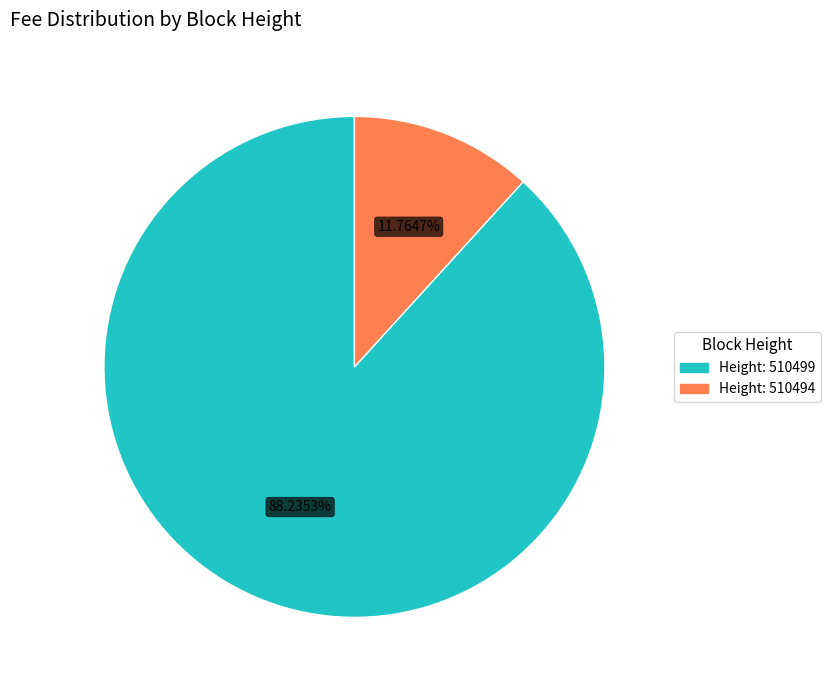

Is there a majority slice in this chart?

Yes